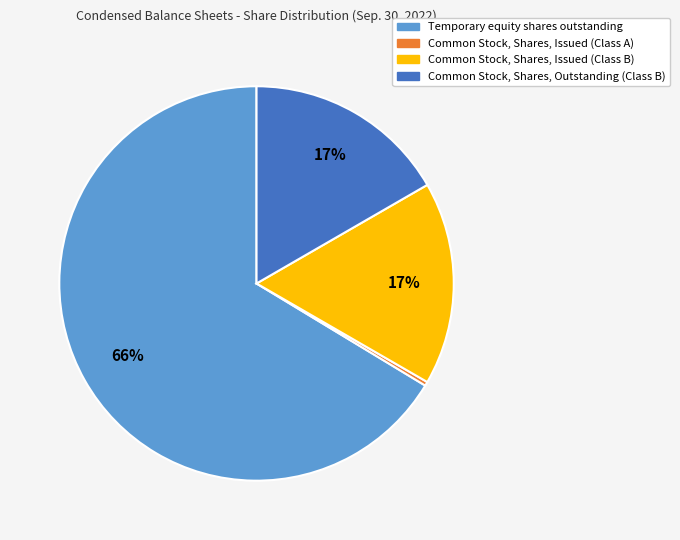

What is the largest slice in the pie chart?

Temporary equity shares outstanding